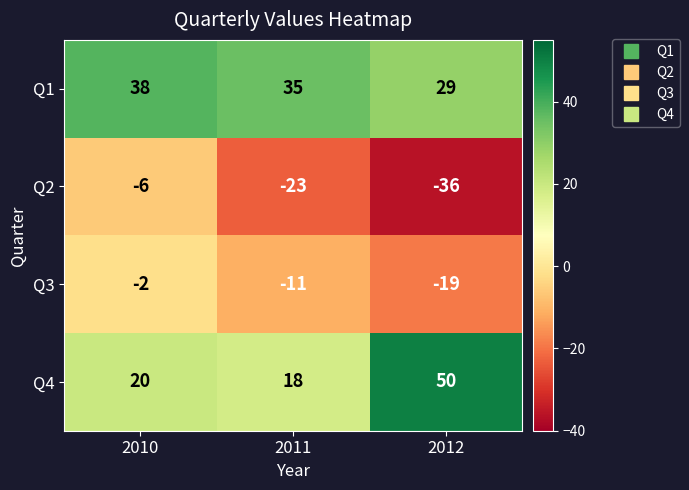

What is the difference between the maximum and second lowest values in the Q4 series?

30